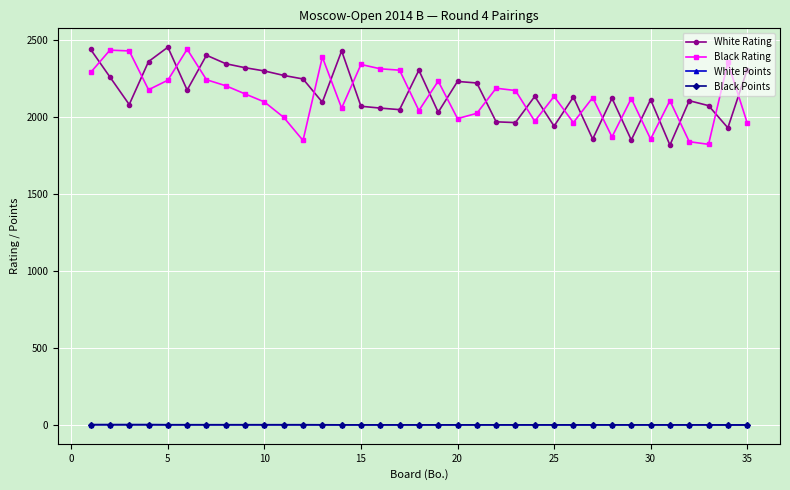

What is the value of the White Rating point at the 13th from the left?

2095.0